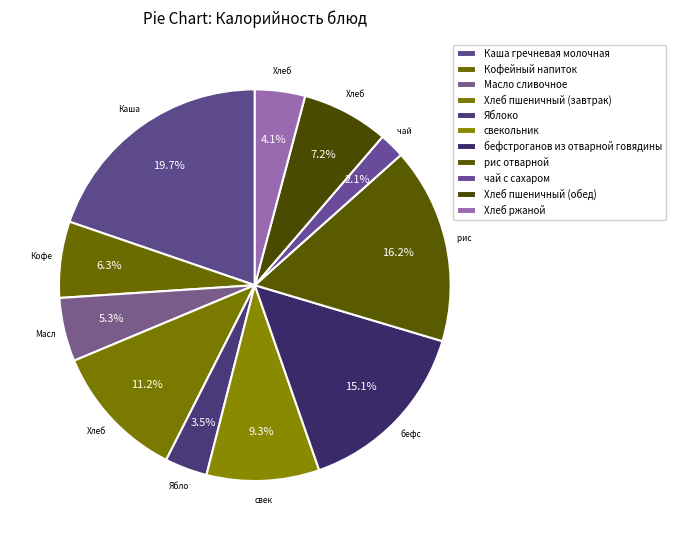

How many slices are in this pie chart?

11